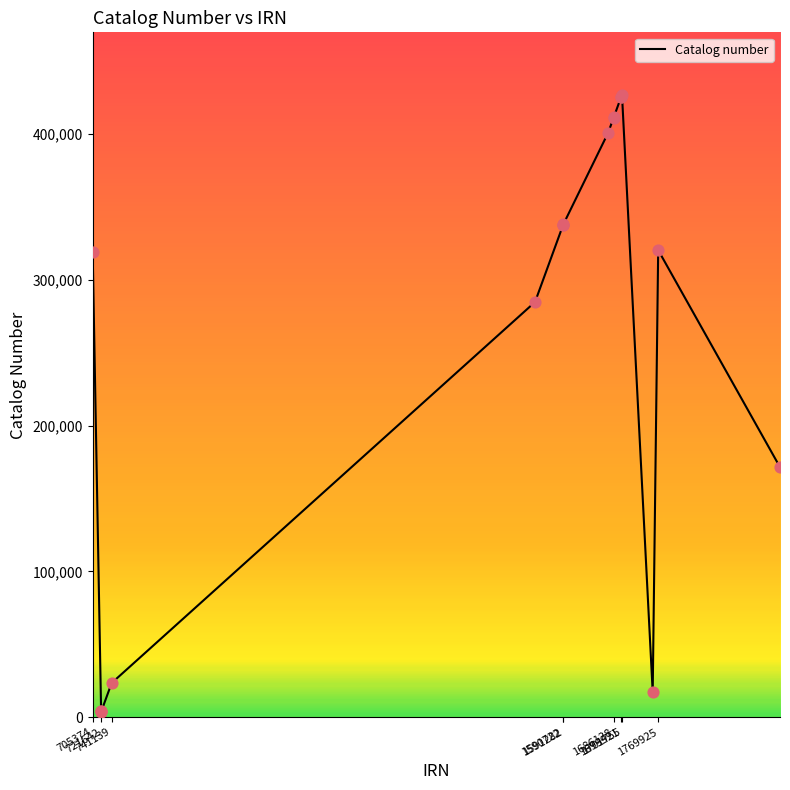

What is the maximum value shown in the chart?

427029